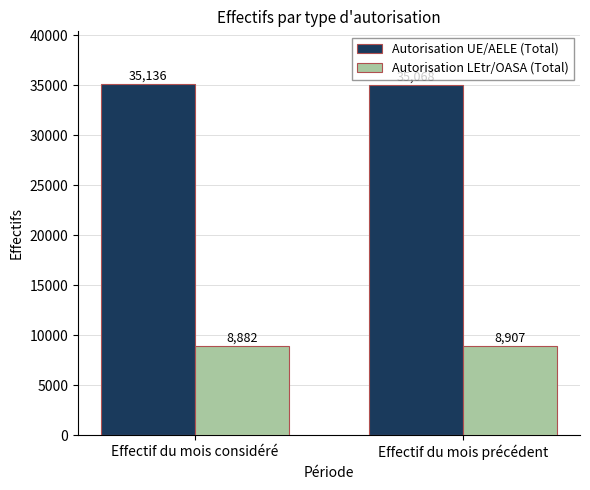

What is the difference between the maximum and minimum values in the Autorisation LEtr/OASA (Total) series?

25